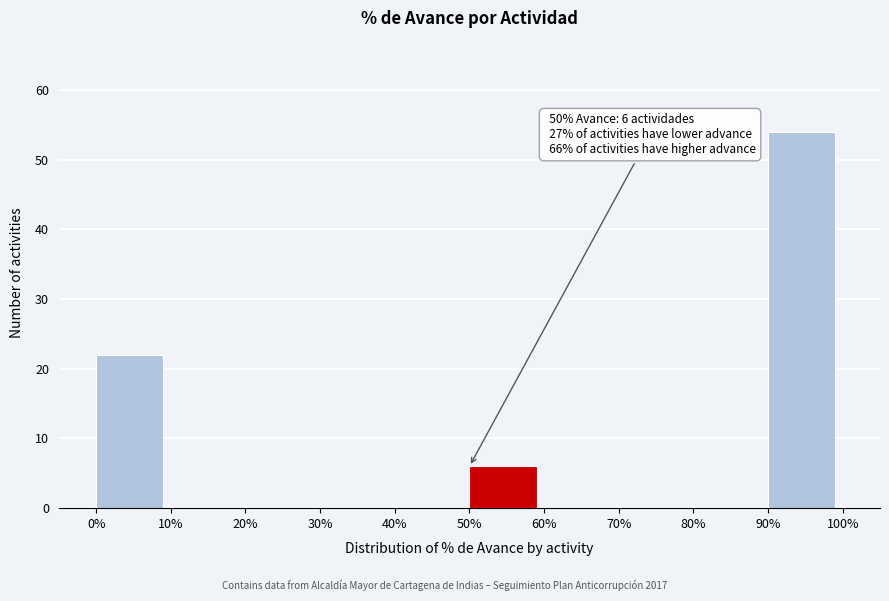

Which range on the x-axis has the tallest bar?

90% to 100%